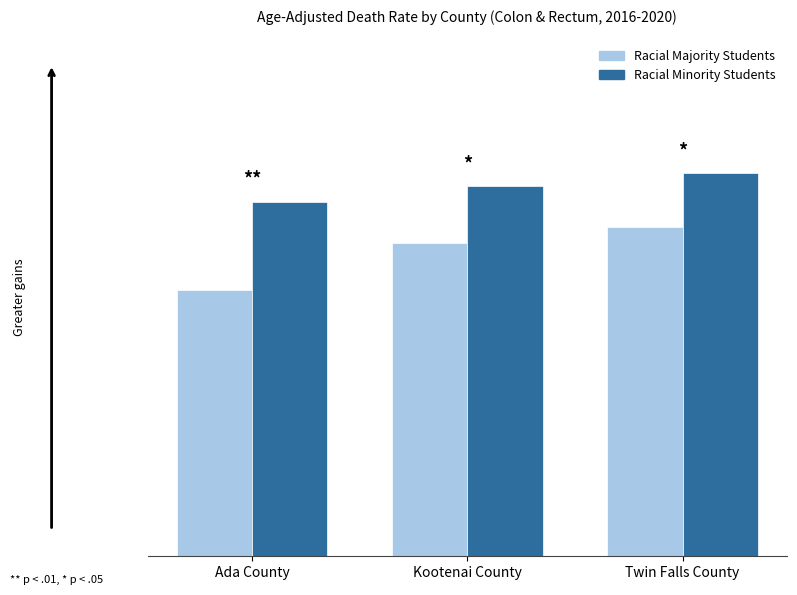

At which label does Racial Minority Students first exceed 14?

Kootenai County